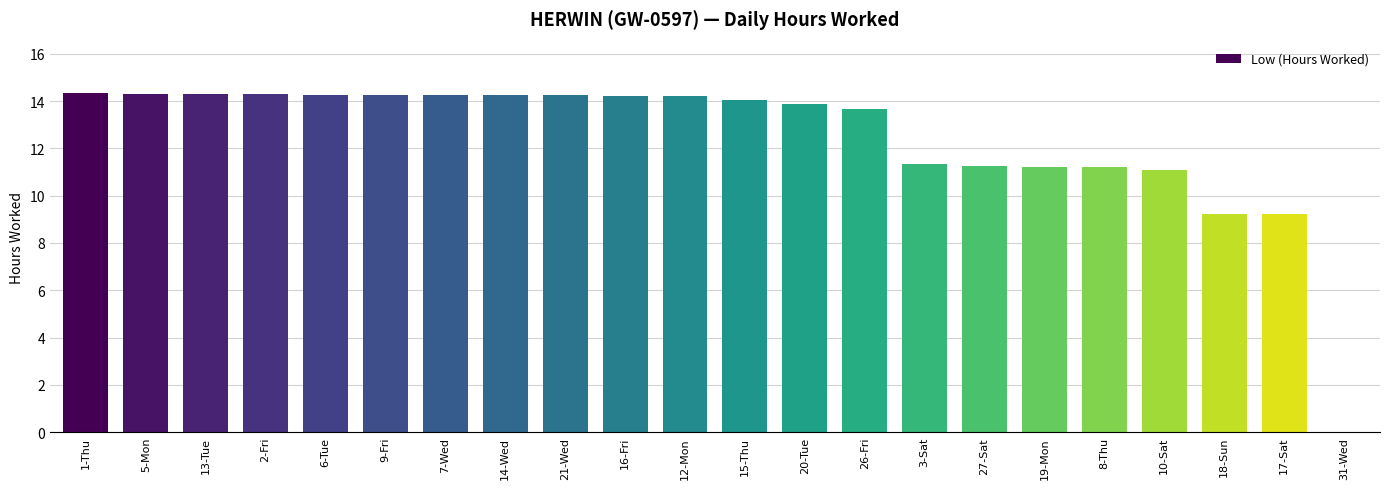

Are the bars horizontal?

No